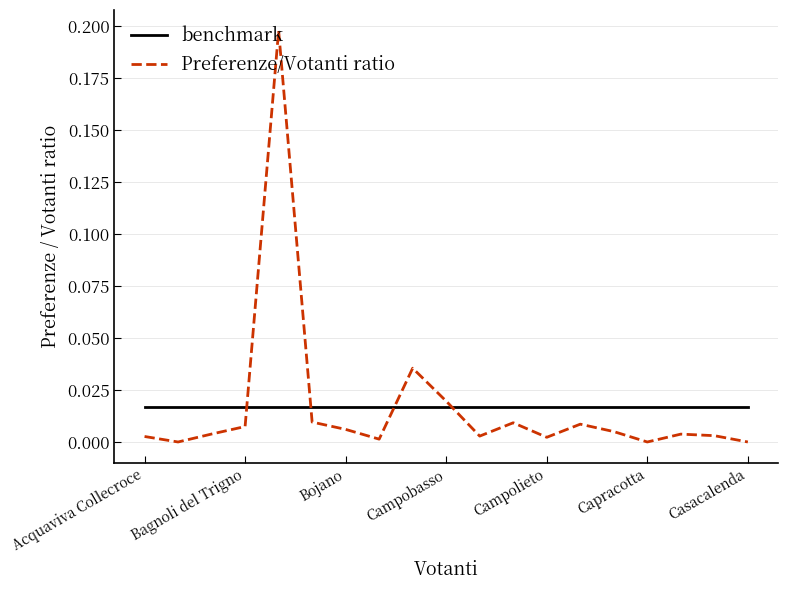

Which series has the largest range (max minus min)?

Preferenze/Votanti ratio